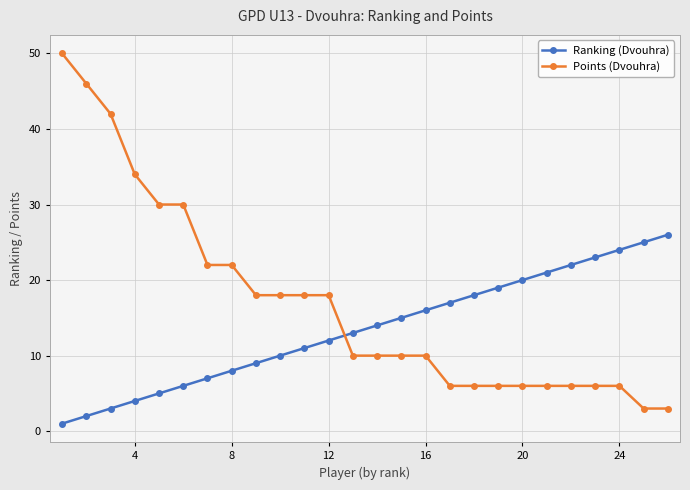

What is the average value of the Points (Dvouhra) series?

17